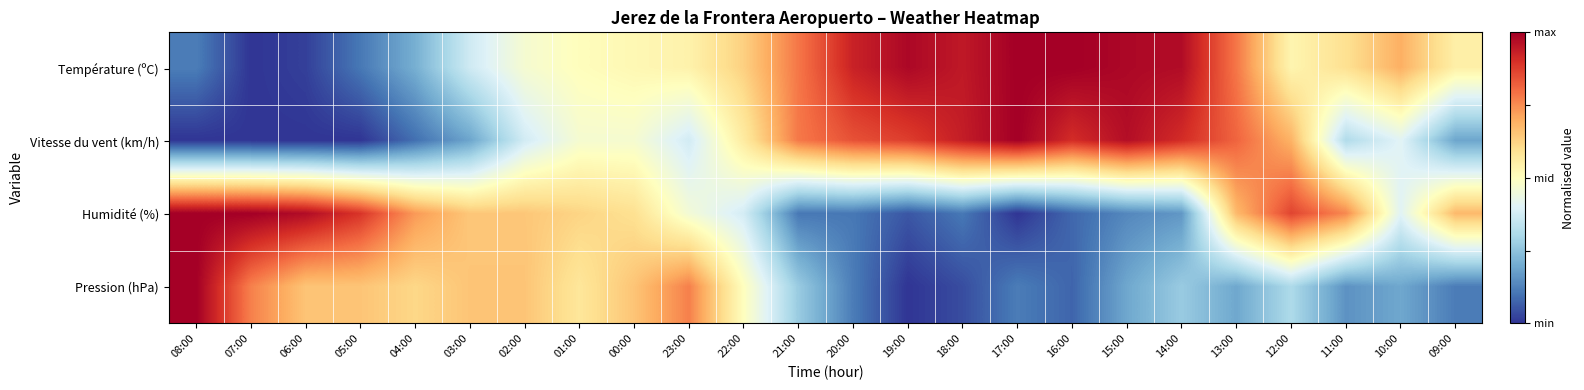

At 04:00, list the series in order from smallest to largest.

Vitesse du vent (km/h), Température (ºC), Pression (hPa), Humidité (%)